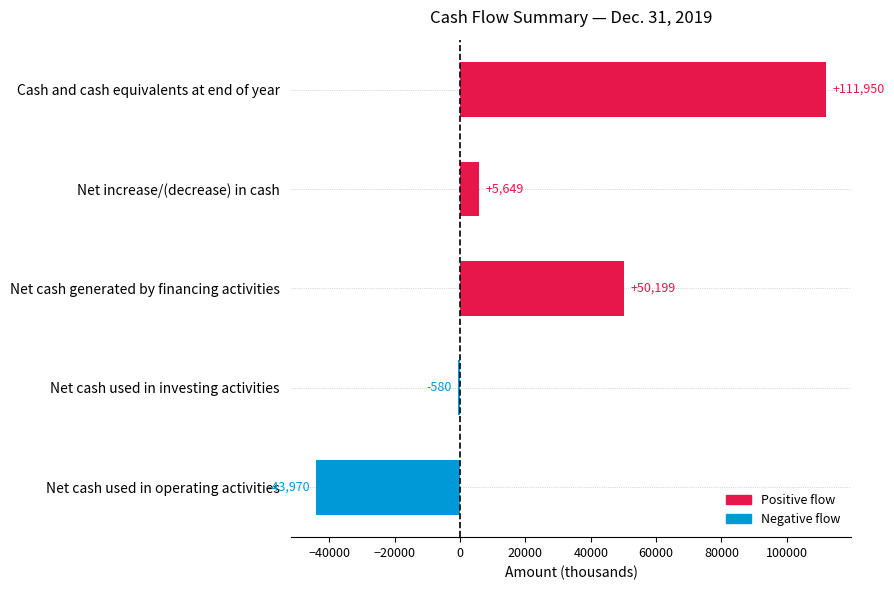

Which label corresponds to the largest value in the chart?

Cash and cash equivalents at end of year